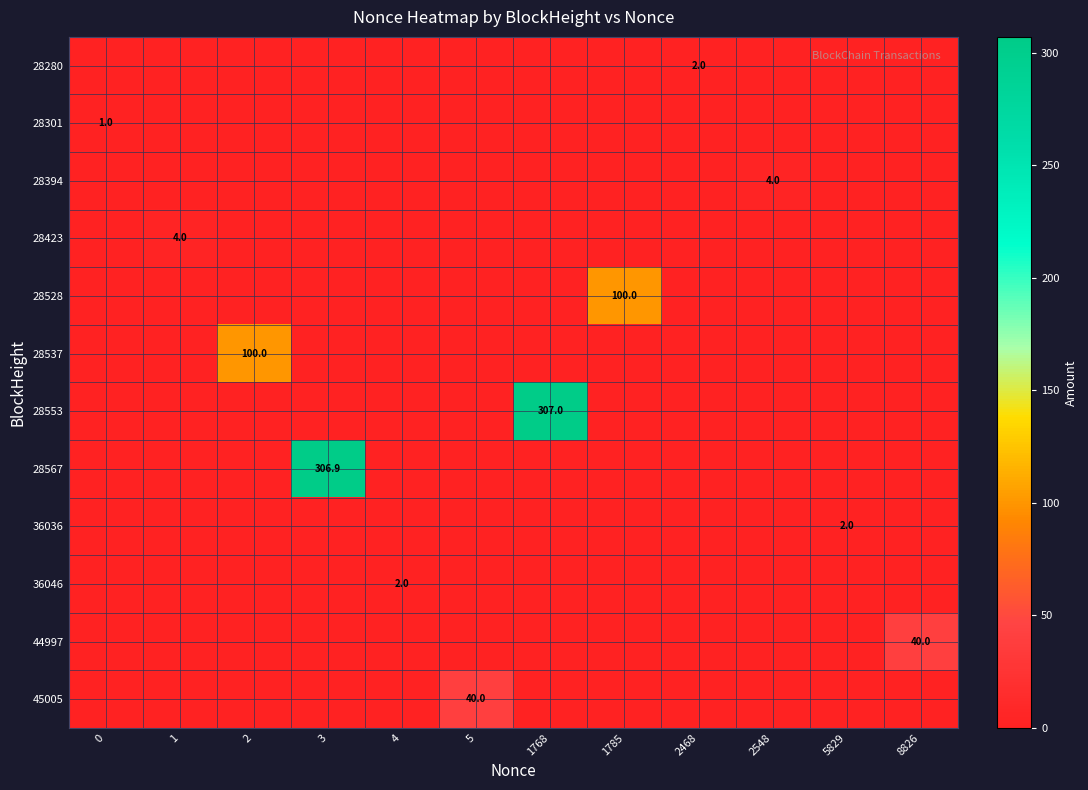

Is it true that 44997 equals 40.0 at 8826?

True